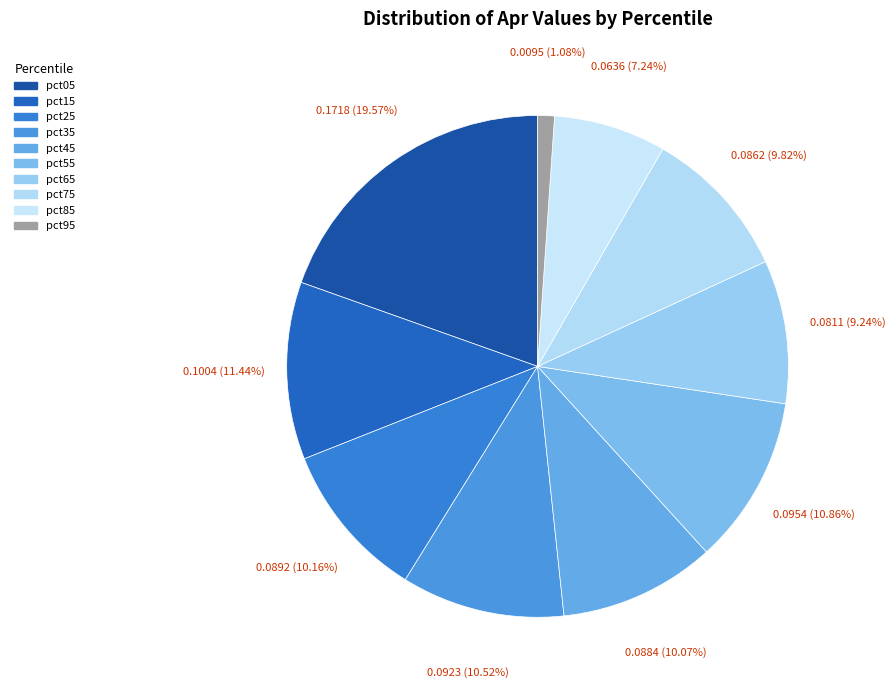

Rank the categories by value from highest to lowest.

pct05, pct15, pct55, pct35, pct25, pct45, pct75, pct65, pct85, pct95